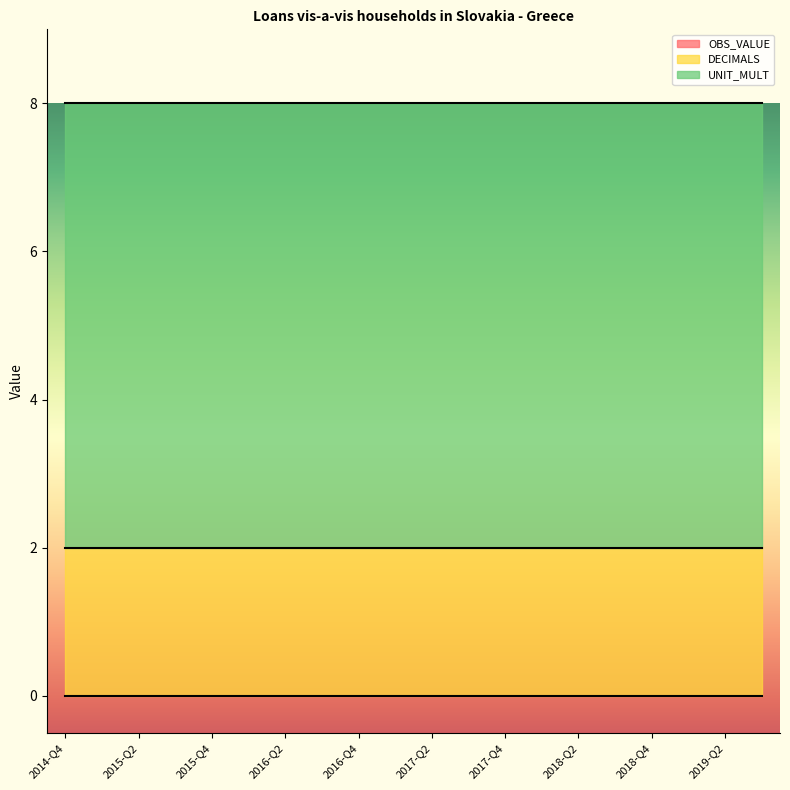

Reading right to left, what are all the values shown in this chart?

OBS_VALUE: 0	0	0	0	0	0	0	0	0	0	0	0	0	0	0	0	0	0	0	0
DECIMALS: 2	2	2	2	2	2	2	2	2	2	2	2	2	2	2	2	2	2	2	2
UNIT_MULT: 6	6	6	6	6	6	6	6	6	6	6	6	6	6	6	6	6	6	6	6